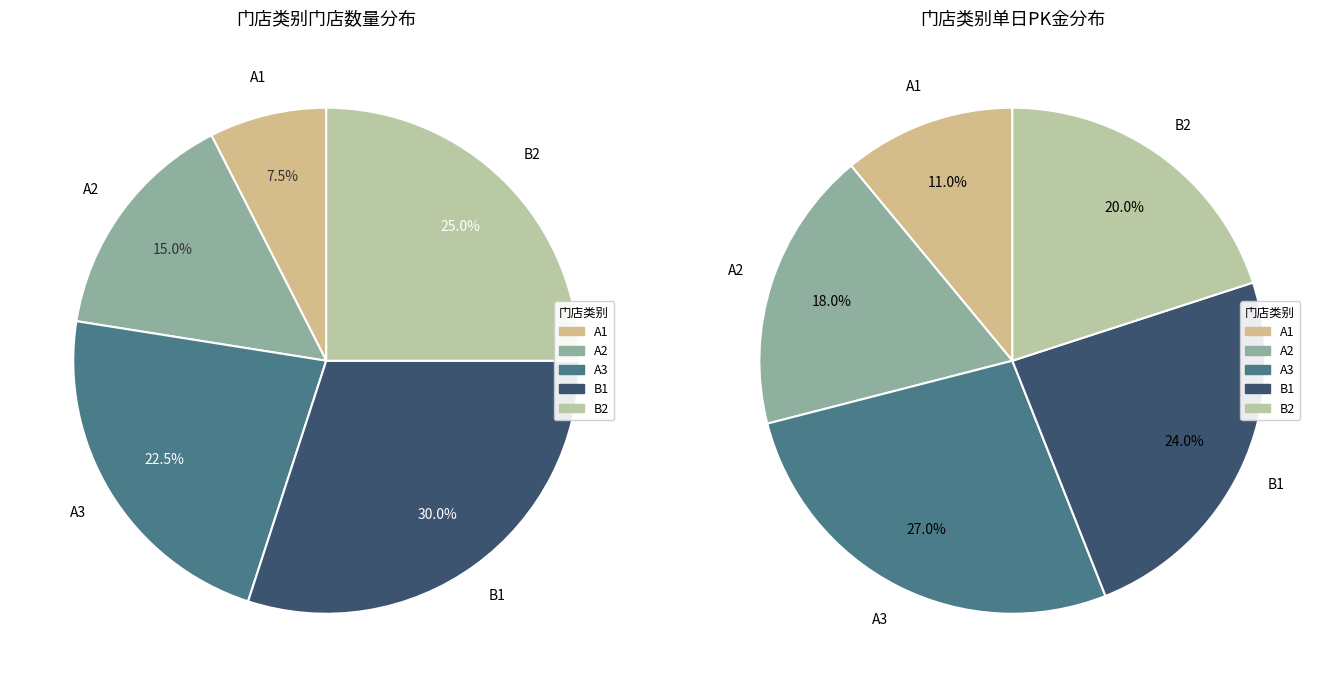

To the nearest percent, what percentage of the pie is A3?

25%